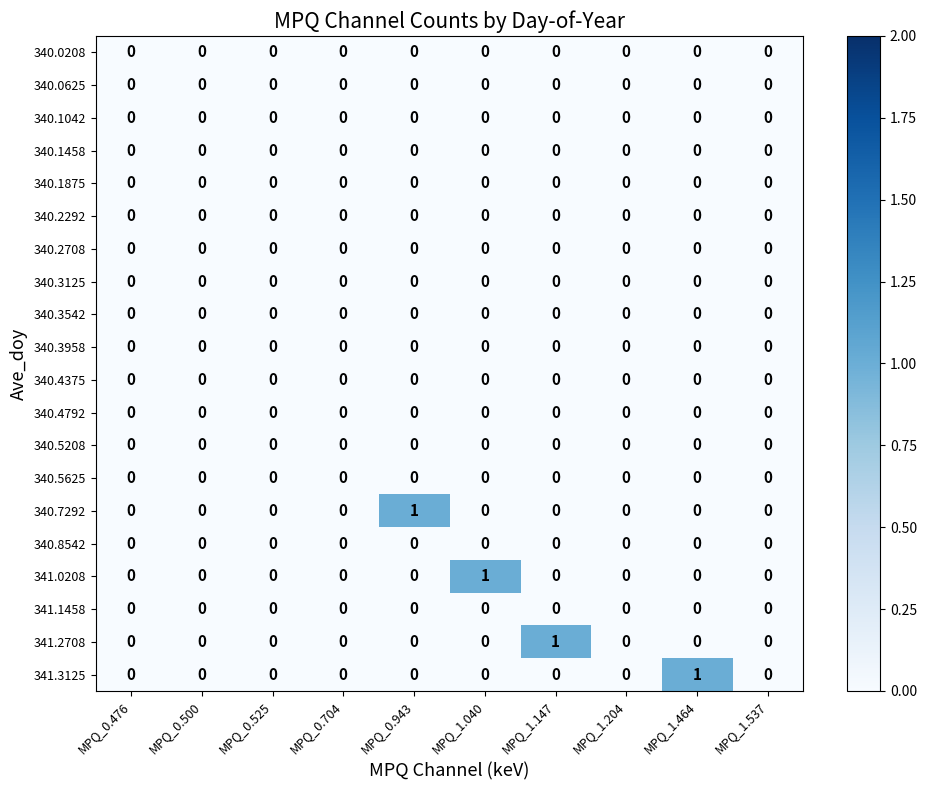

Is it true that 341.2708 equals 1 at MPQ_1.147?

True